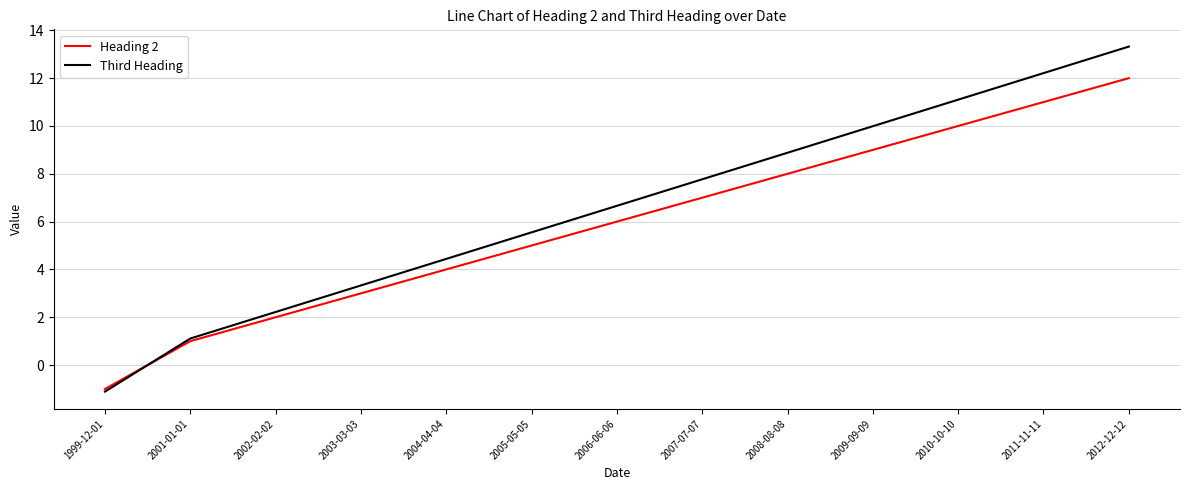

Does the chart display data point markers on the line(s)?

No